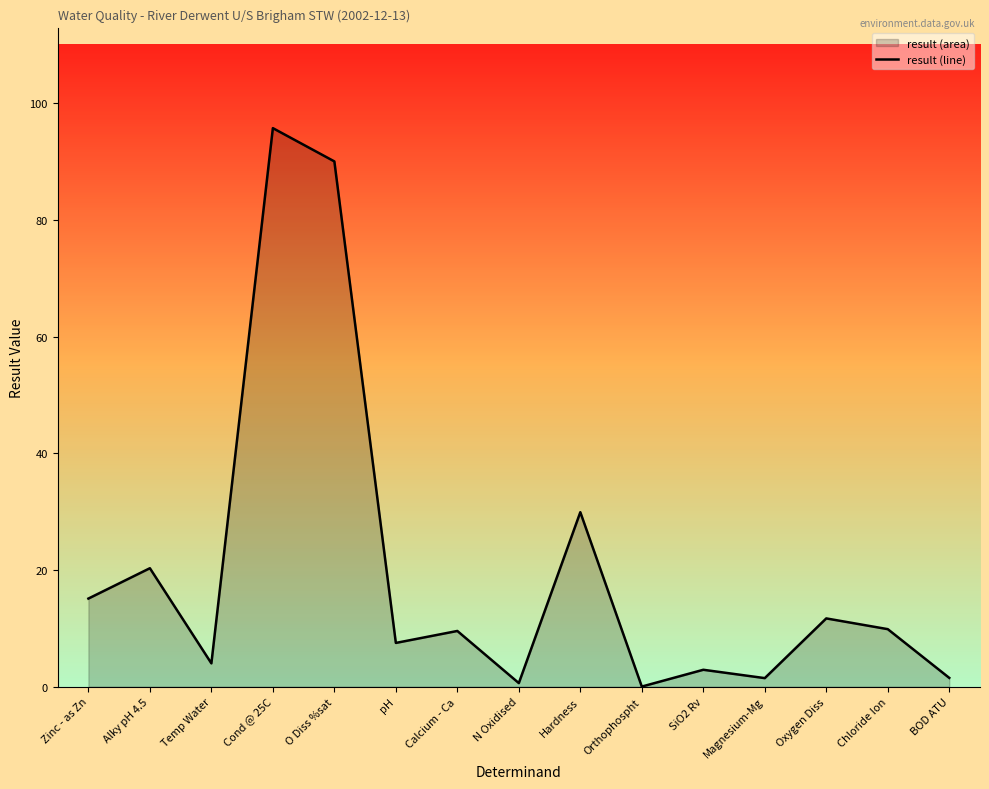

What is the average value?

20.0